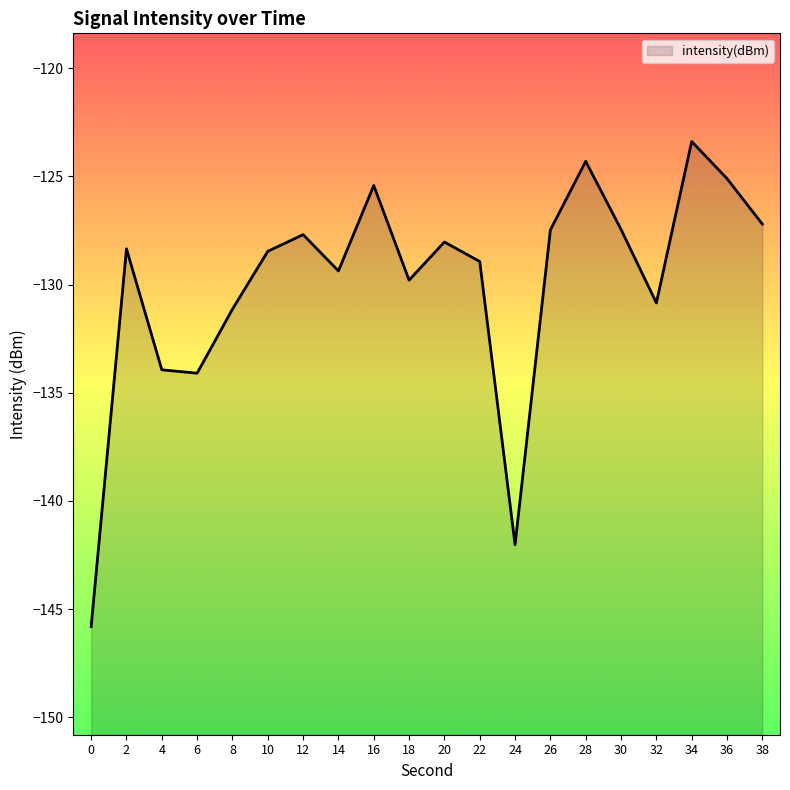

Reading left to right, list all the values displayed in this chart.

0=-145.8	2=-128.3	4=-133.9	6=-134.1	8=-131.1	10=-128.5	12=-127.7	14=-129.4	16=-125.4	18=-129.8	20=-128.0	22=-128.9	24=-142.0	26=-127.5	28=-124.3	30=-127.5	32=-130.8	34=-123.4	36=-125.1	38=-127.2